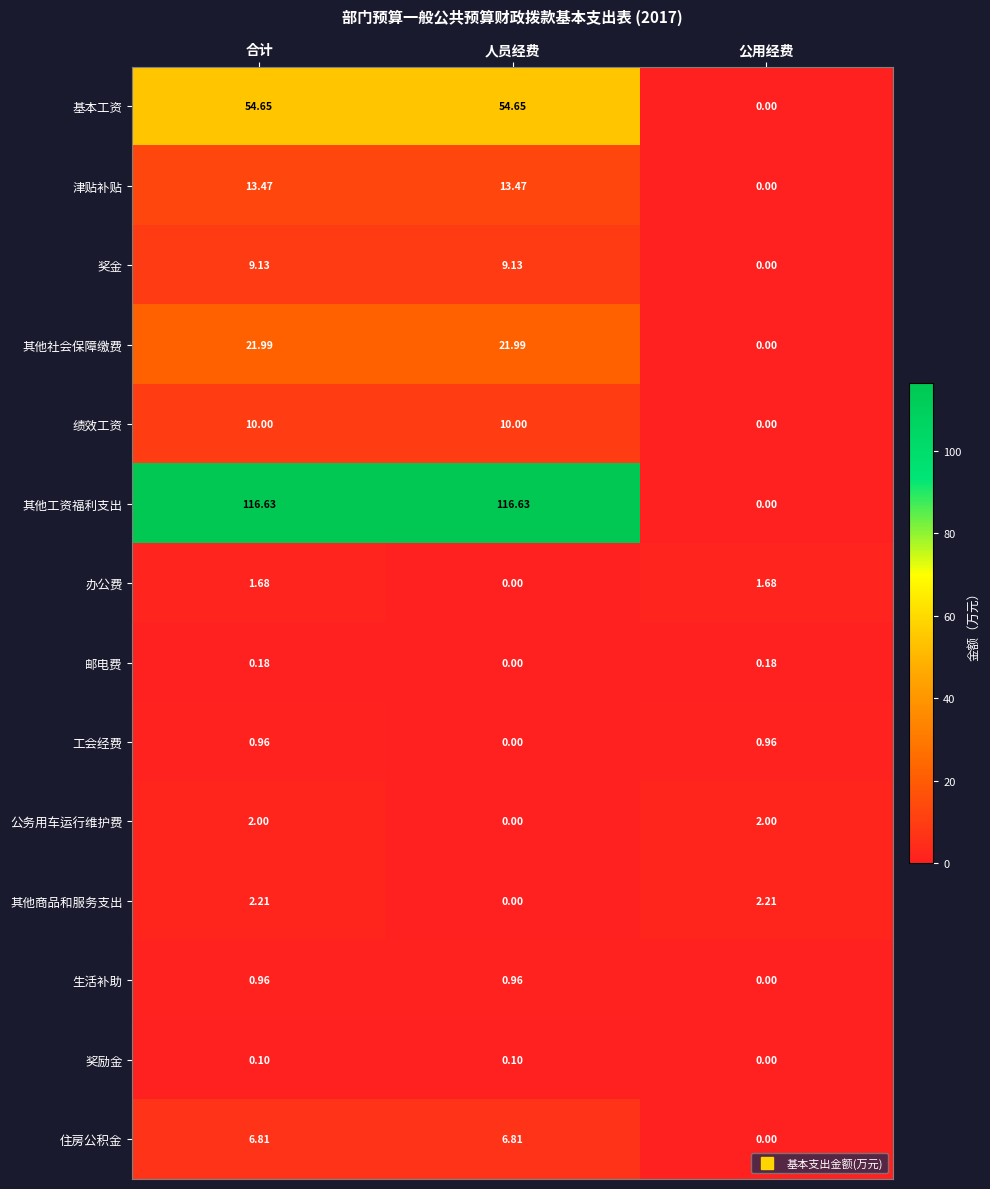

What is the total value across all series at 人员经费?

233.7